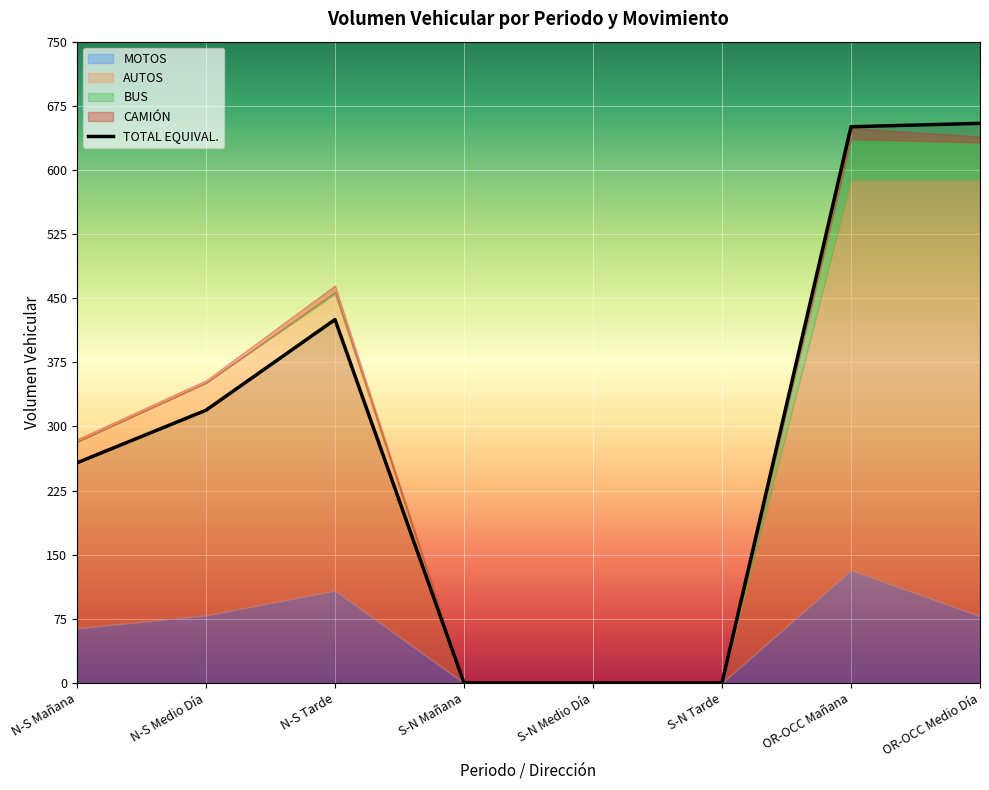

What is the difference between the maximum and second lowest values in the CAMIÓN series?

13.0